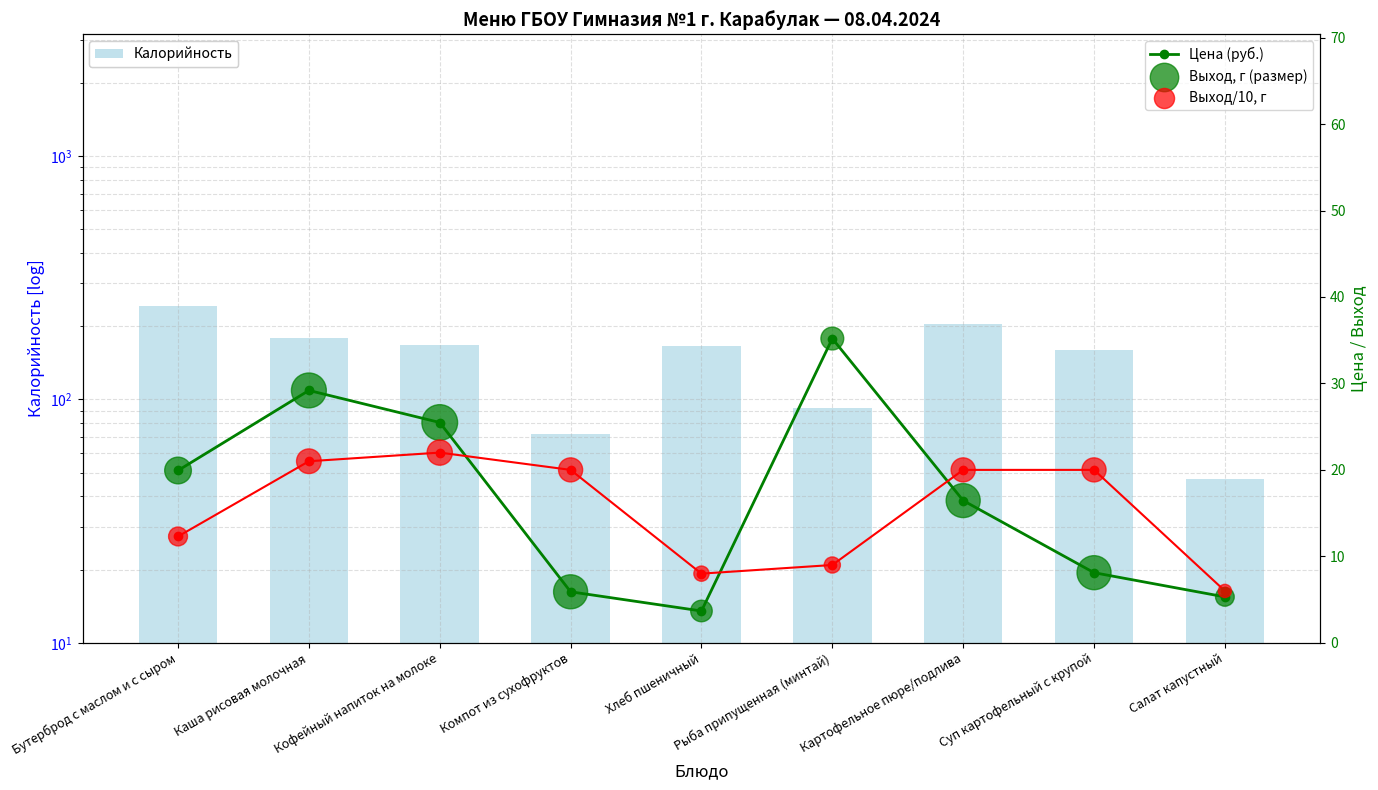

At which category is the sum across all series the highest?

Бутерброд с маслом и с сыром